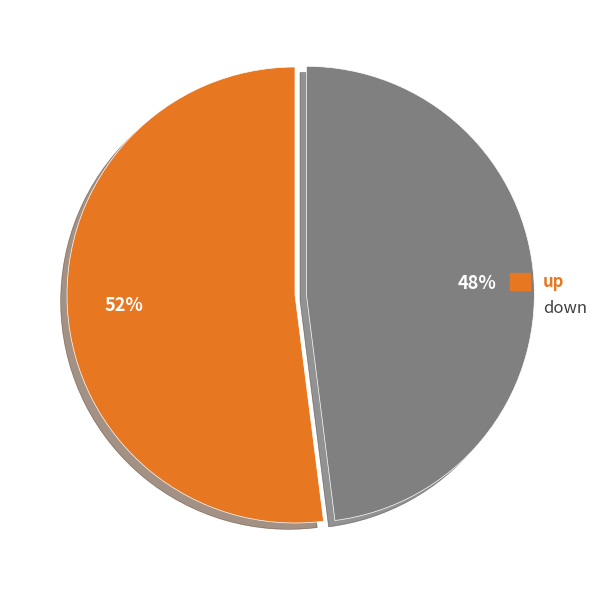

To the nearest percent, what is the average slice percentage?

50%